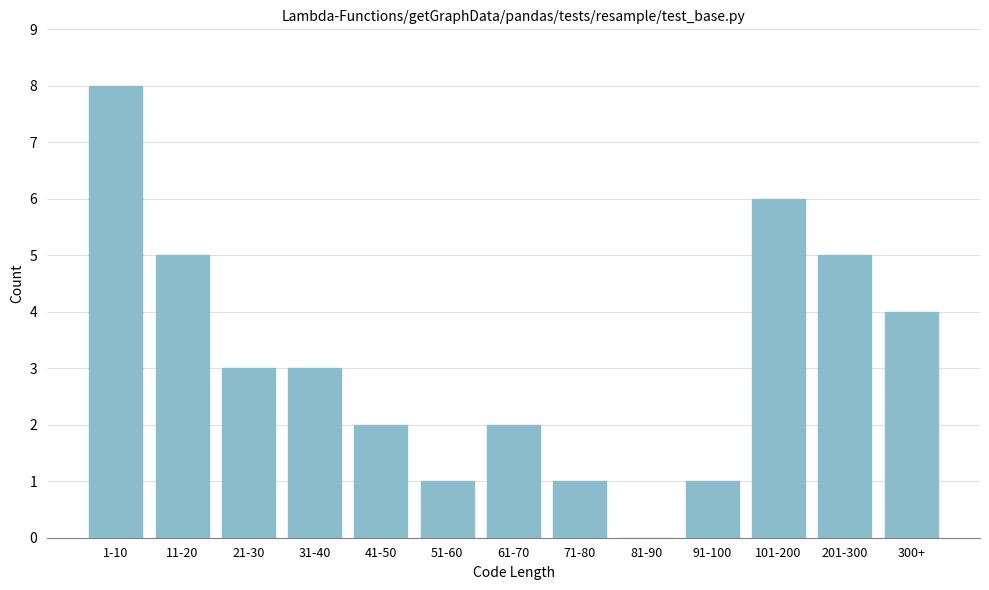

Reading left to right, transcribe all the data shown in this chart.

1-10=8	11-20=5	21-30=3	31-40=3	41-50=2	51-60=1	61-70=2	71-80=1	81-90=0	91-100=1	101-200=6	201-300=5	300+=4